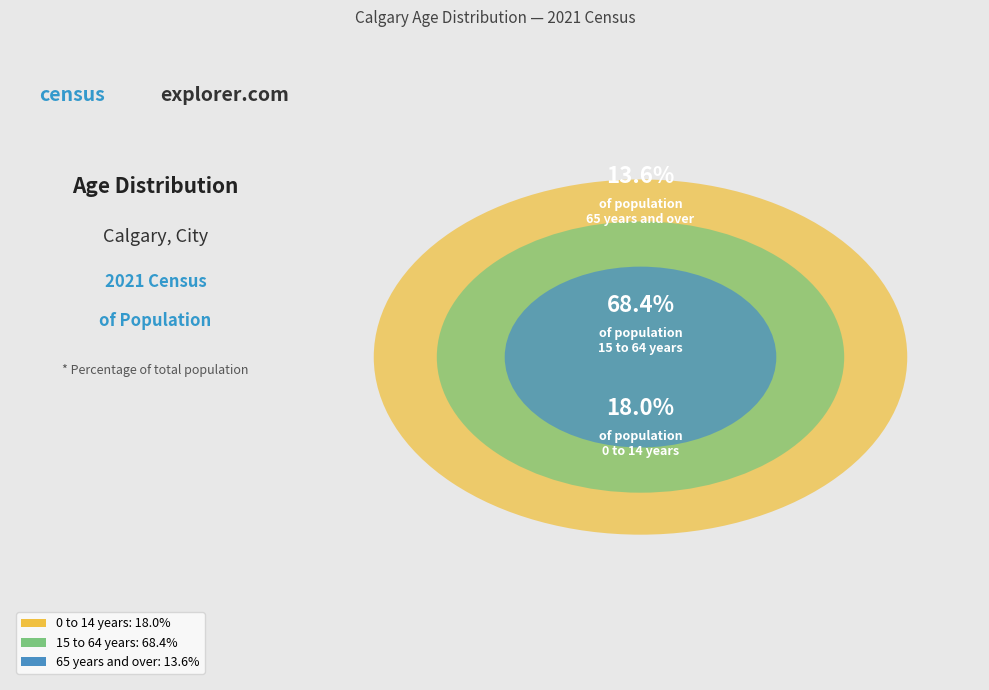

Is there any slice that represents more than half of the pie?

Yes